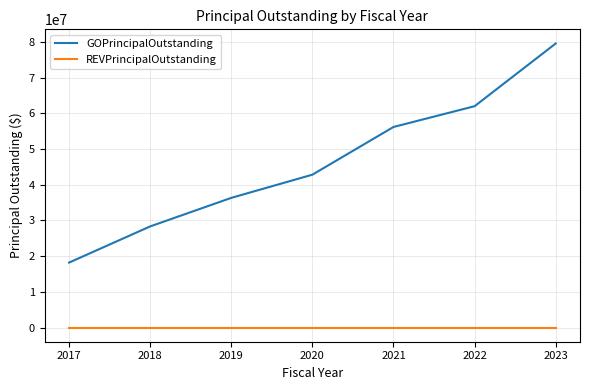

True or false: REVPrincipalOutstanding and GOPrincipalOutstanding cross at least once.

False